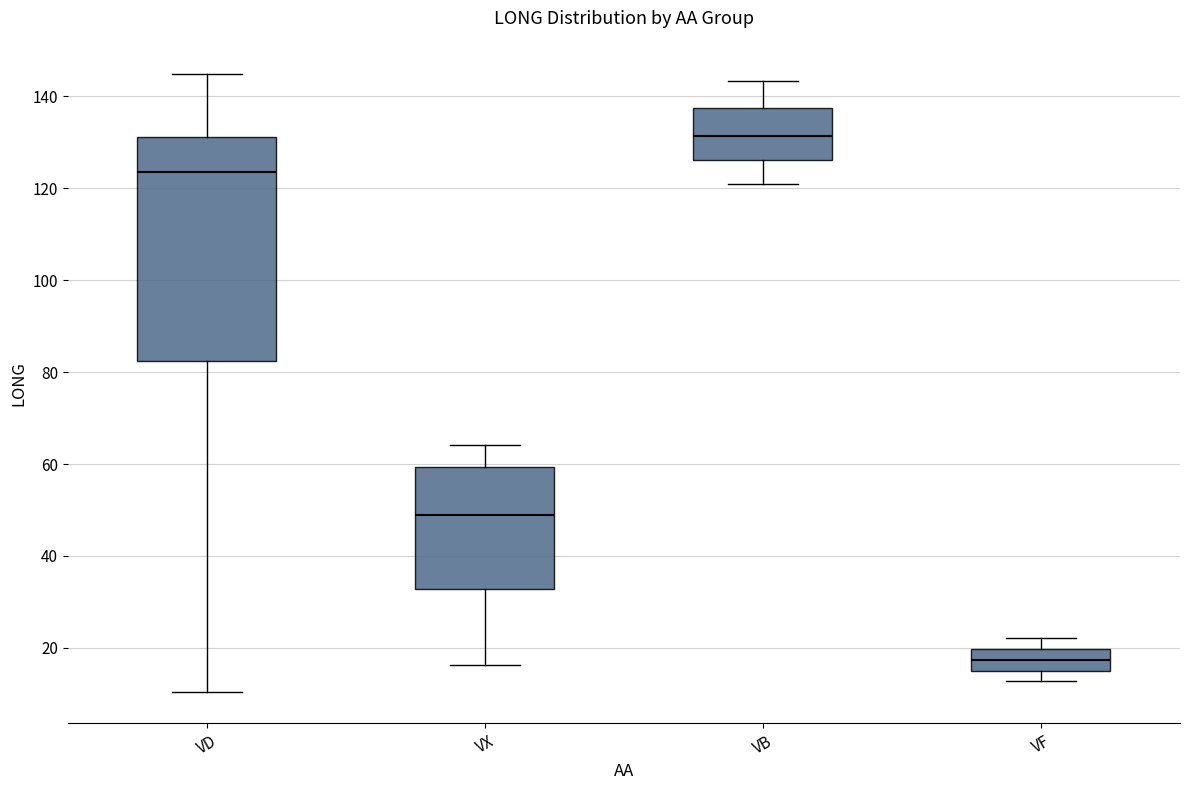

Which box is the tallest, from its lower edge to its upper edge?

VD